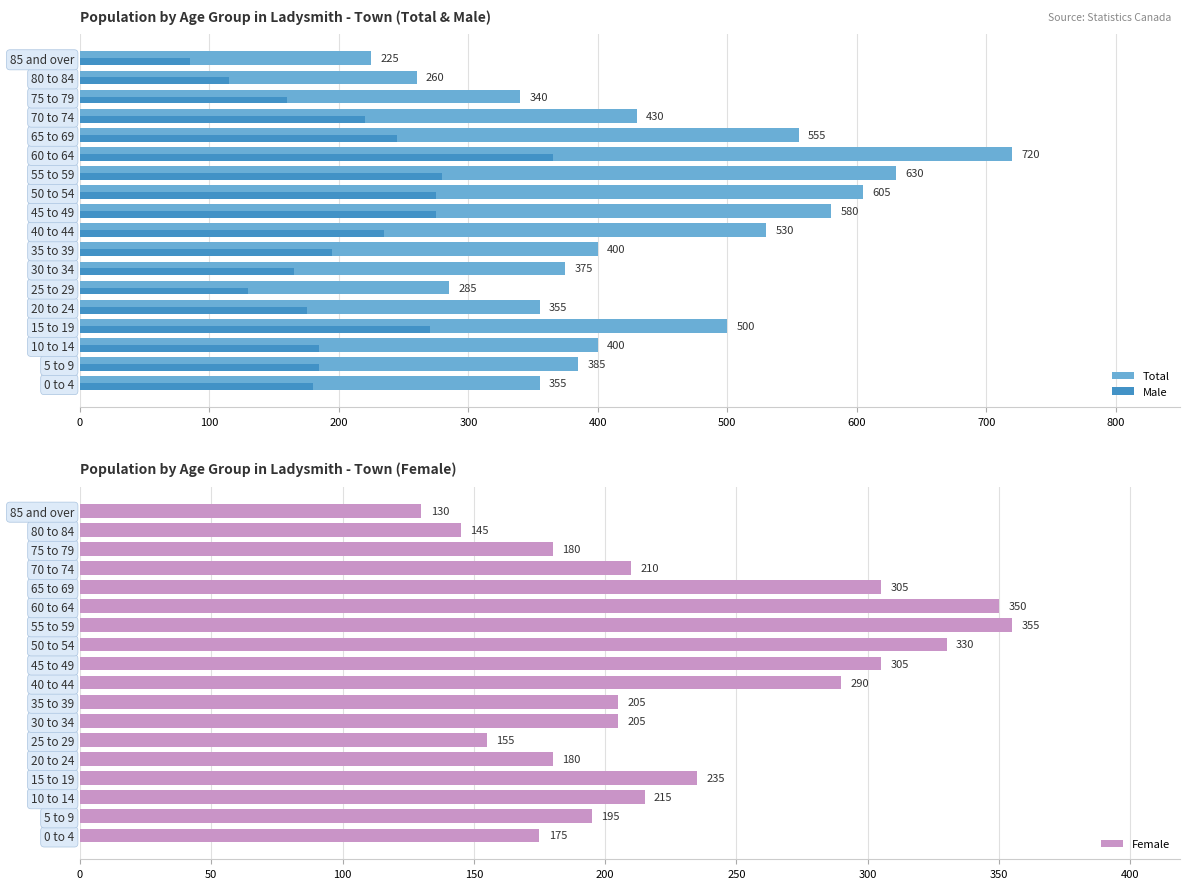

Are the bars grouped side by side (vs. stacked)?

Yes